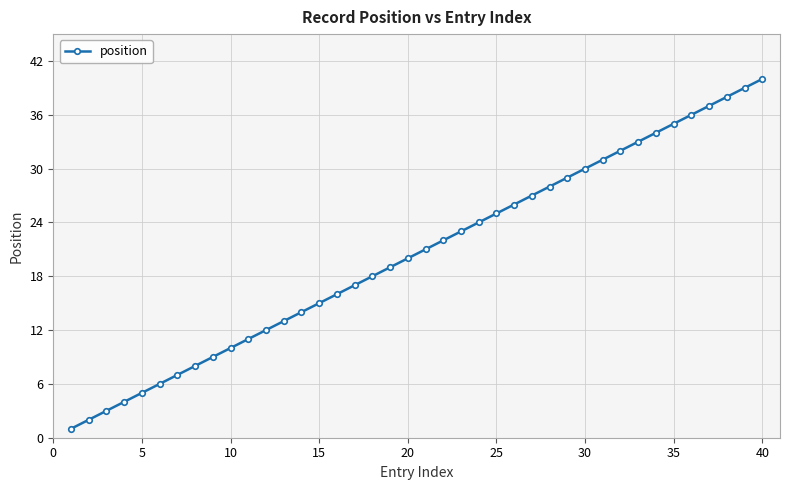

What is the value of the 38th point from the left?

38